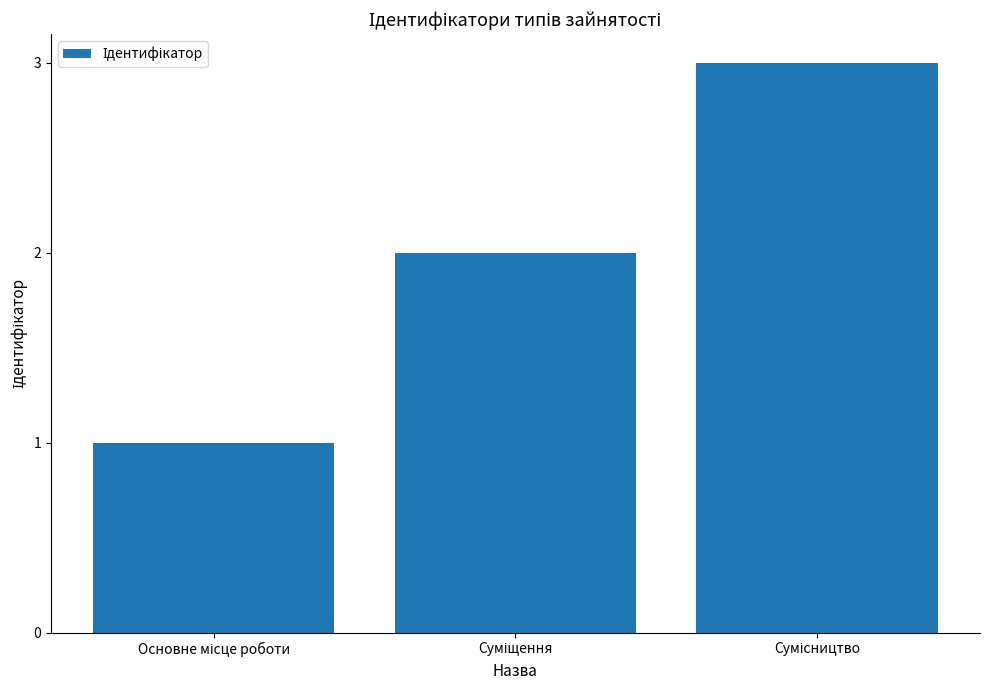

How many data points are less than 2?

1